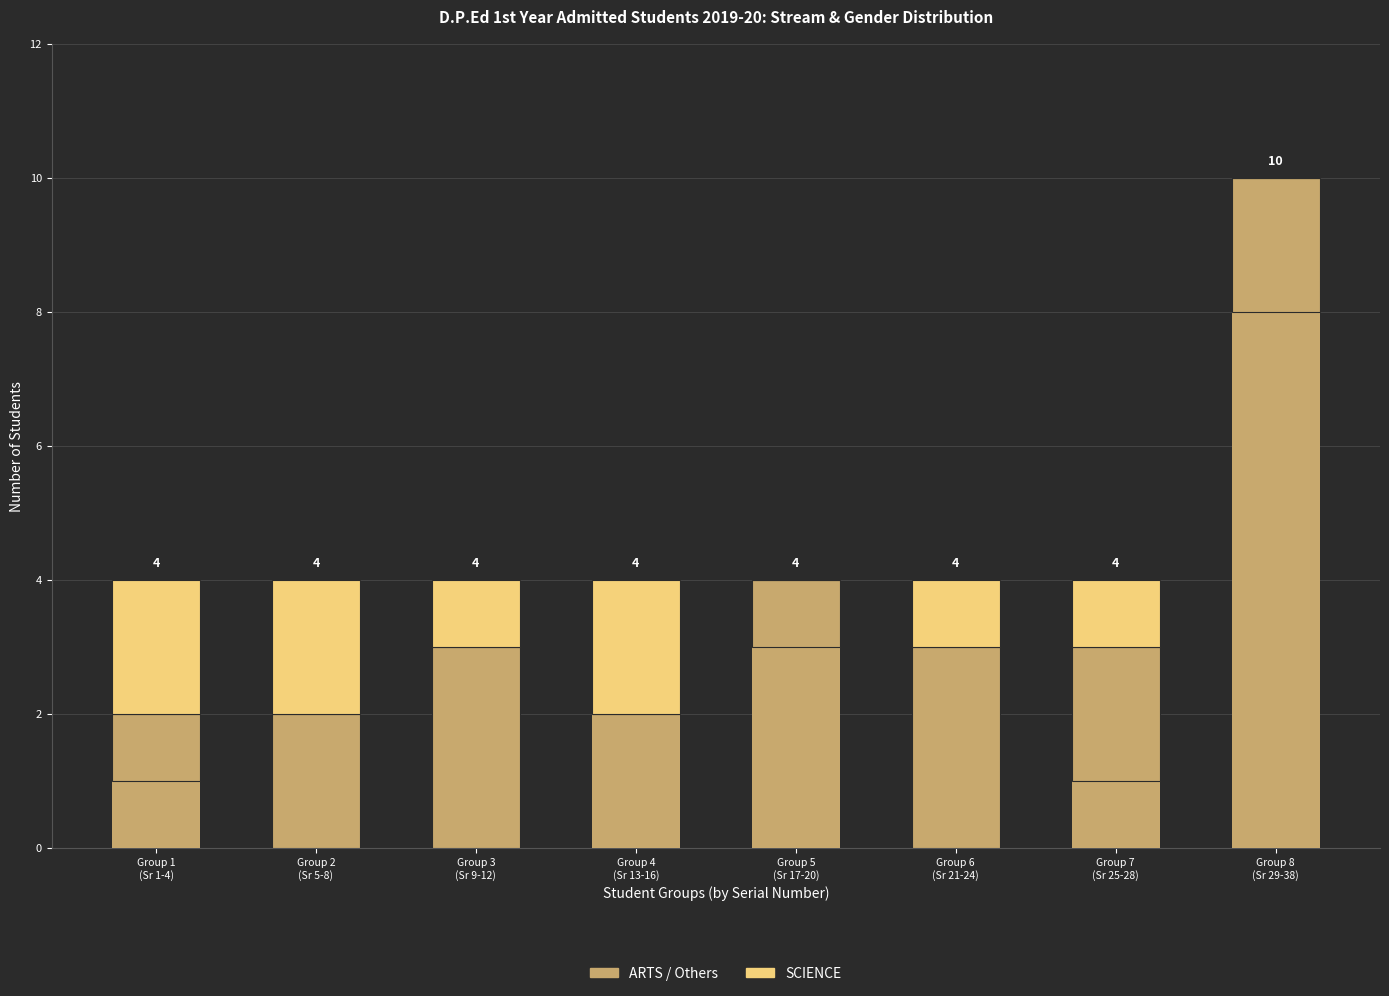

How many data points does each series have?

8